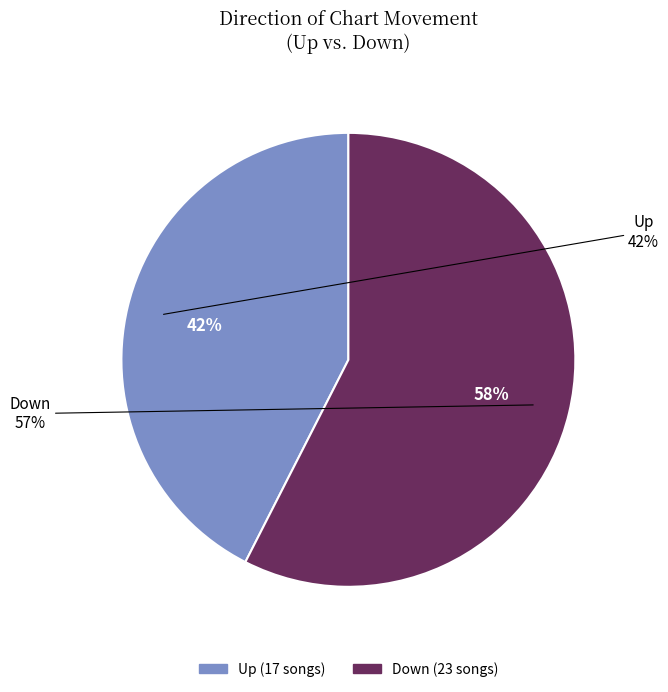

Combined, what portion of the pie is down and up?

100.0%